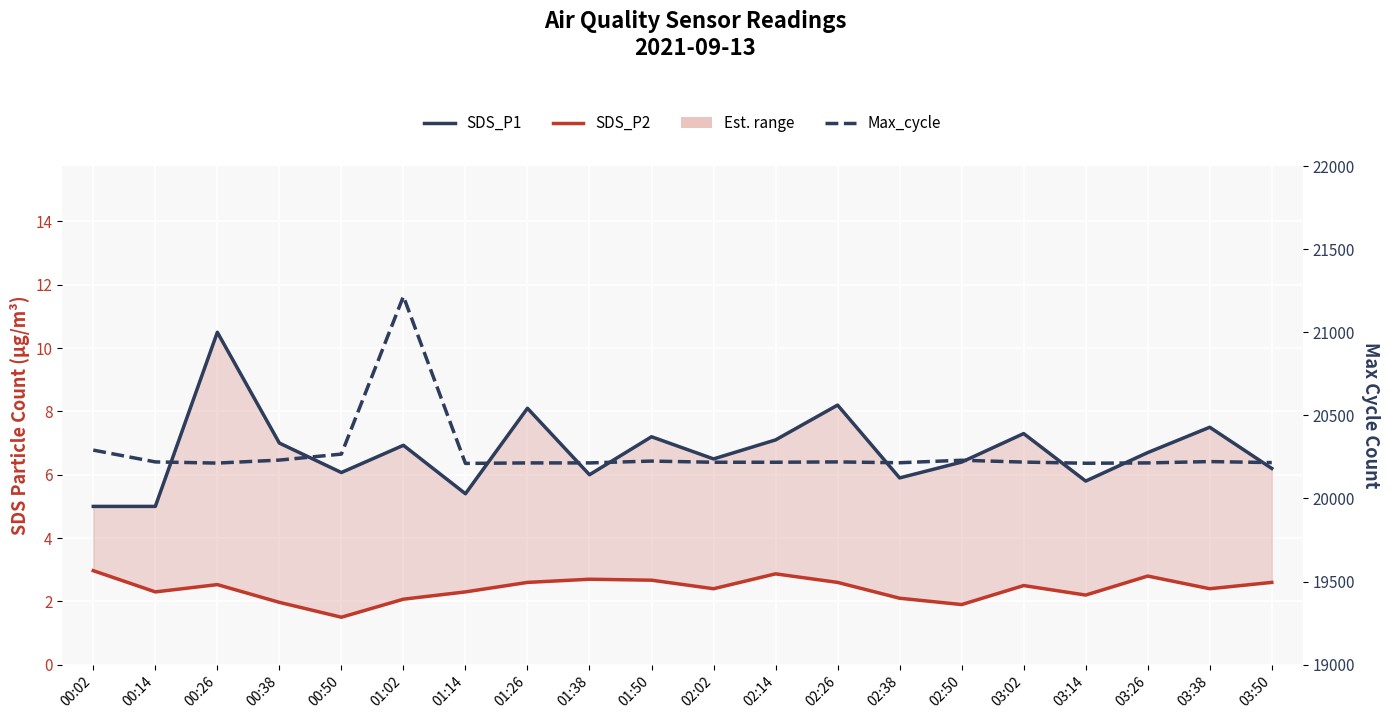

The value of SDS_P1 at 01:02 is 6.9. True or false?

True